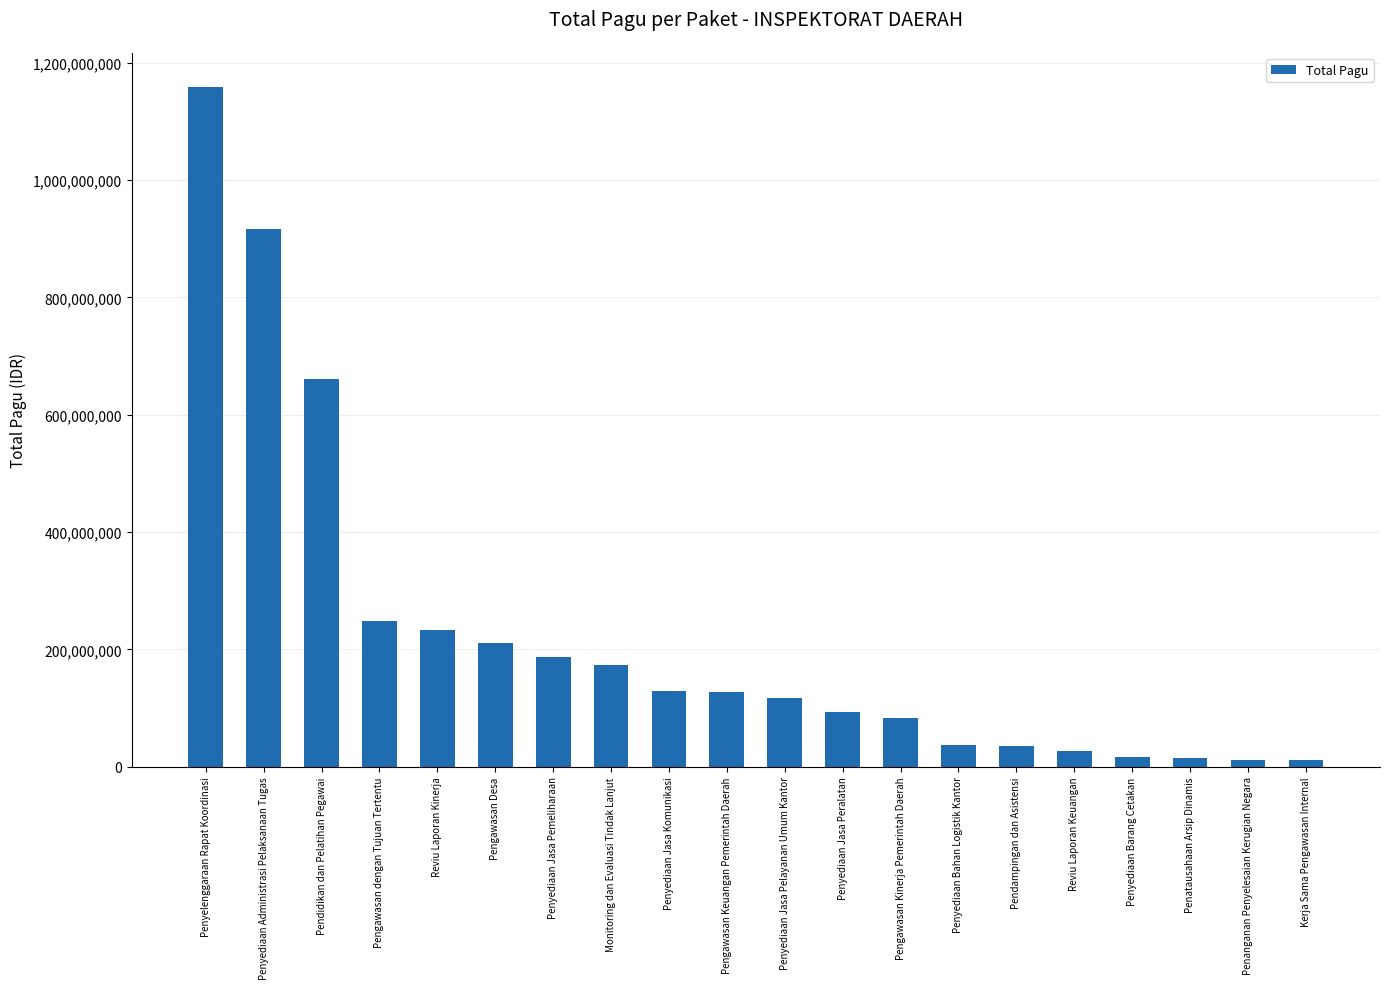

What is the value of the 13th bar from the left?

83145000